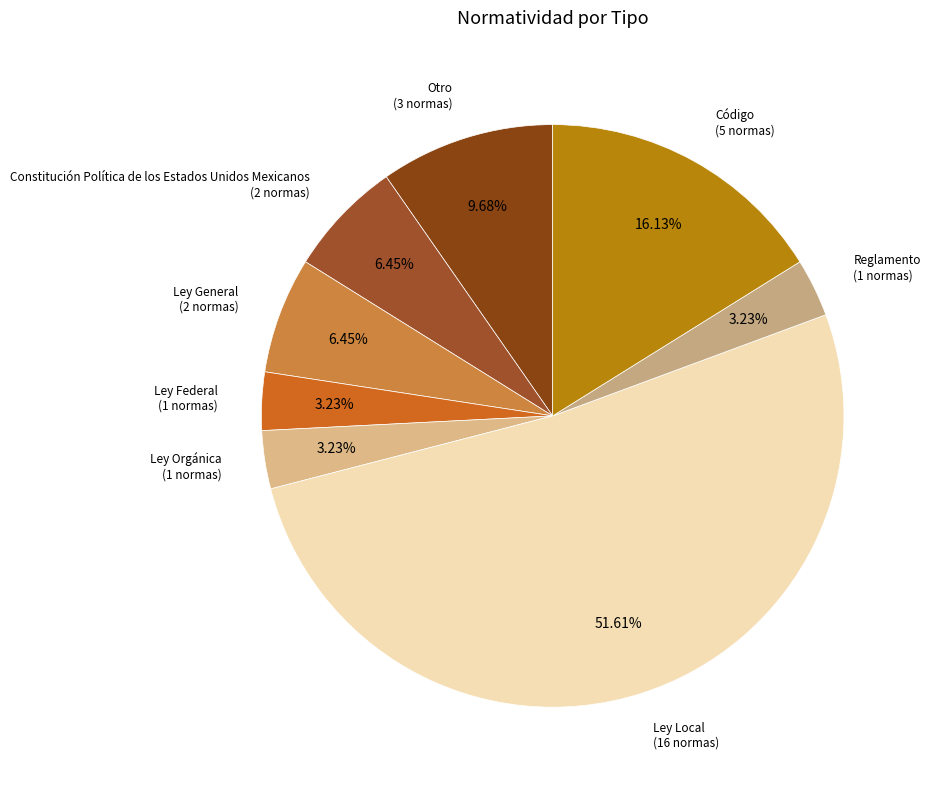

Does Reglamento account for over 50% of the chart?

No